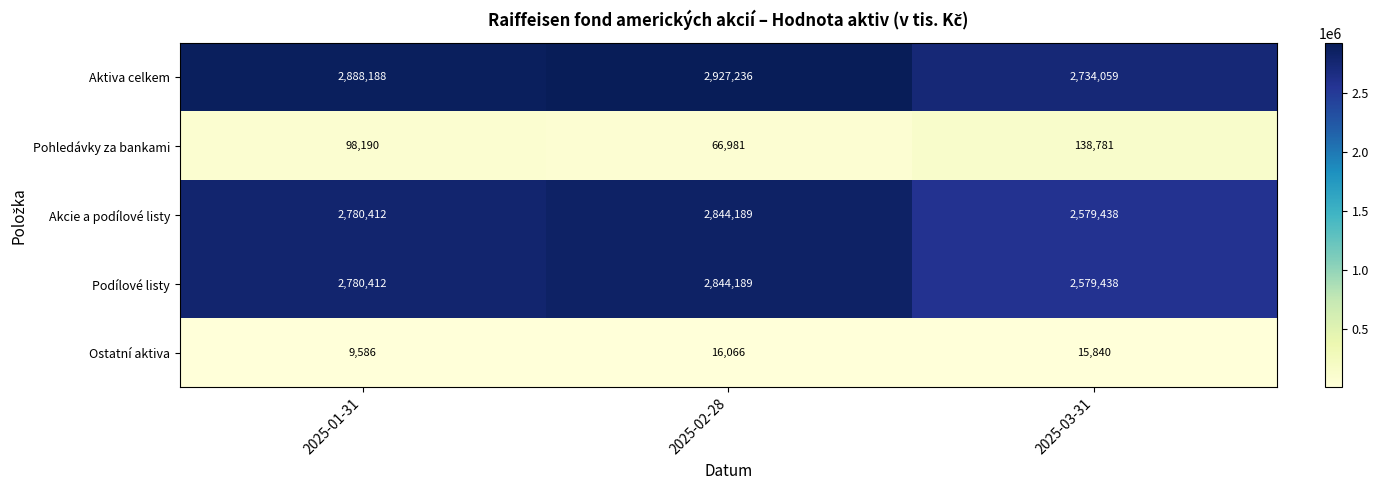

What is the greatest value displayed?

2927236